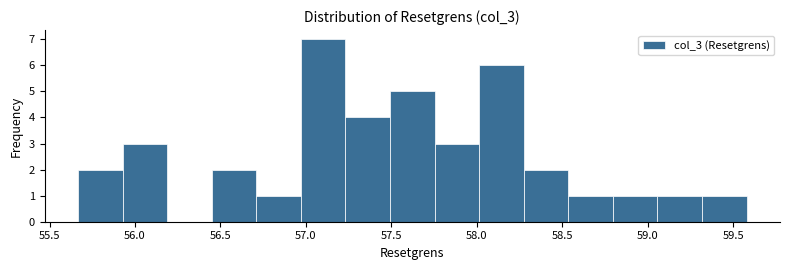

Reading left to right, list every bar in this chart as the range it spans on the x-axis followed by its height. Neither the bar edges nor the heights are printed on the chart, so give them approximately, as read against the axes.

55.65 to 55.95: 2
55.95 to 56.20: 3
56.20 to 56.45: 0
56.45 to 56.70: 2
56.70 to 56.95: 1
56.95 to 57.25: 7
57.25 to 57.50: 4
57.50 to 57.75: 5
57.75 to 58.00: 3
58.00 to 58.25: 6
58.25 to 58.55: 2
58.55 to 58.80: 1
58.80 to 59.05: 1
59.05 to 59.30: 1
59.30 to 59.60: 1